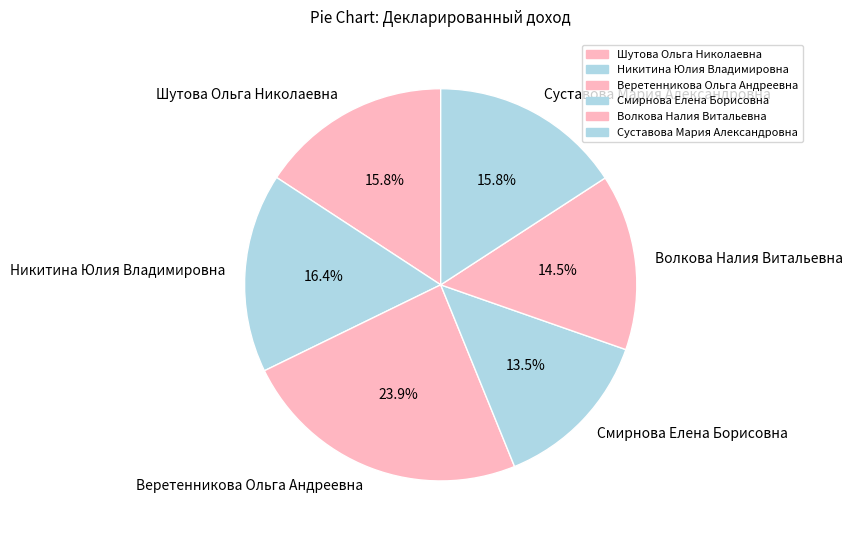

What percentage is the Суставова Мария Александровна slice, to the nearest percent?

16%